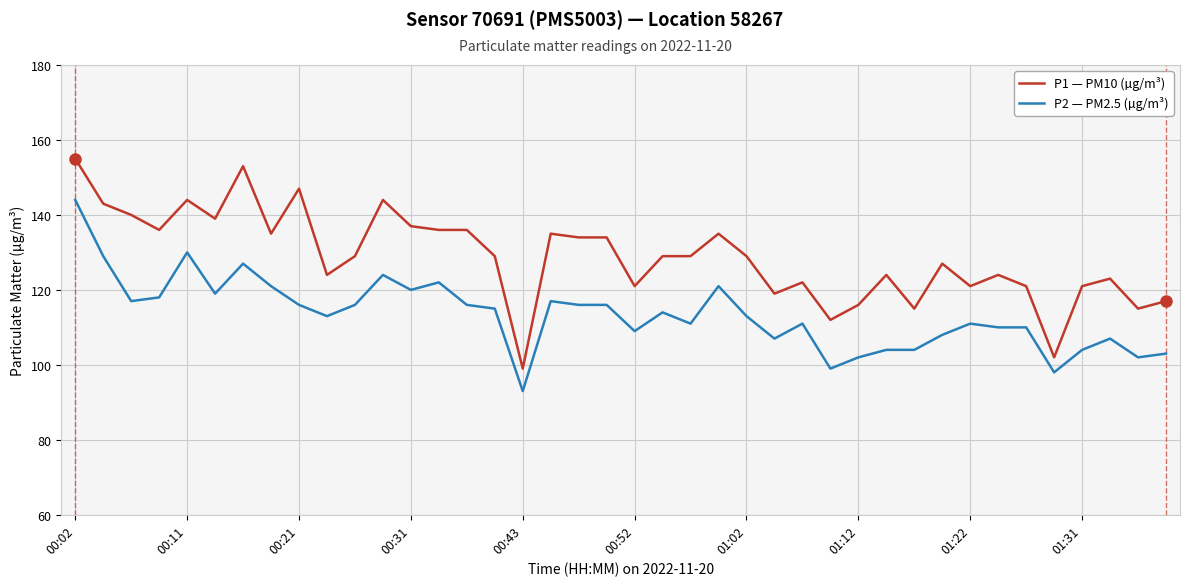

True or false: P2 — PM2.5 (µg/m³) and P1 — PM10 (µg/m³) cross at least once.

False